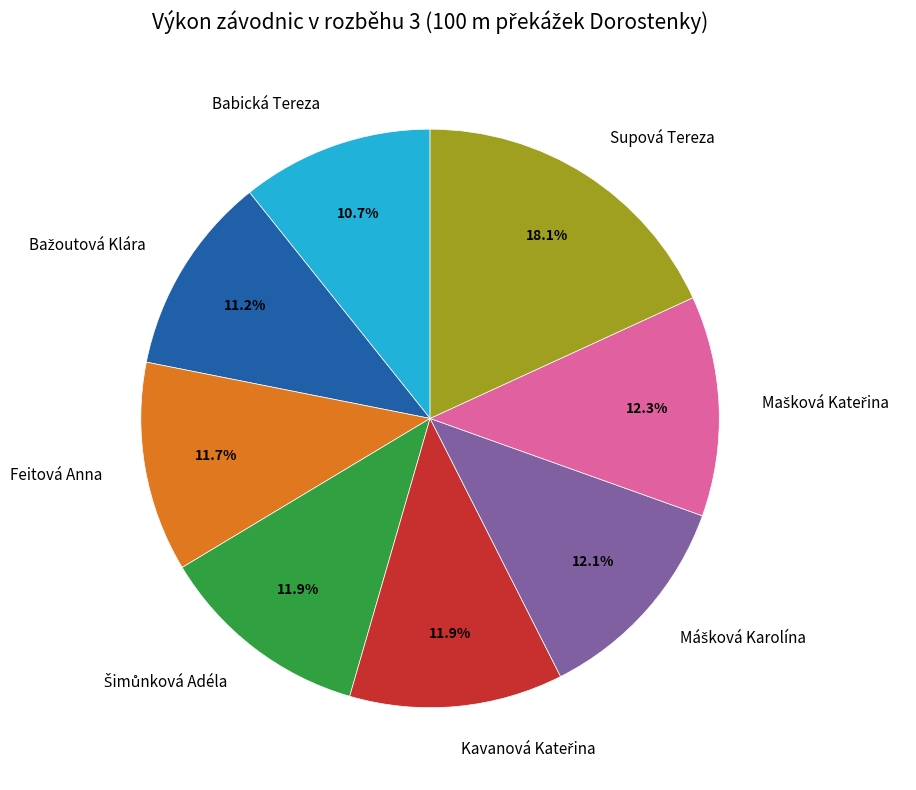

How many slices are in this pie chart?

8